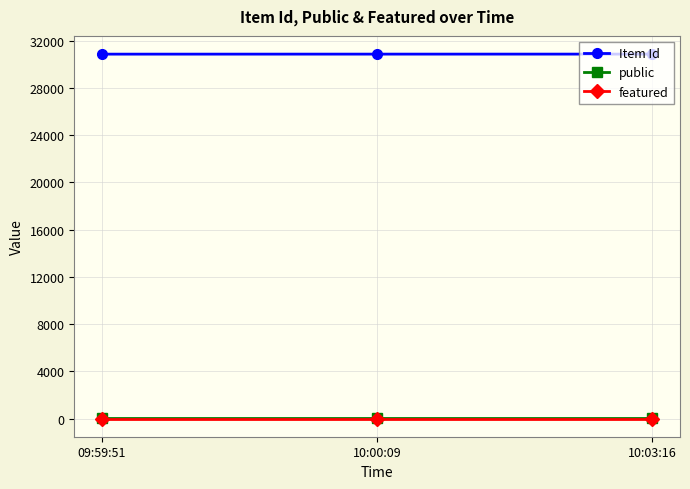

What is the maximum value for Item Id?

30860